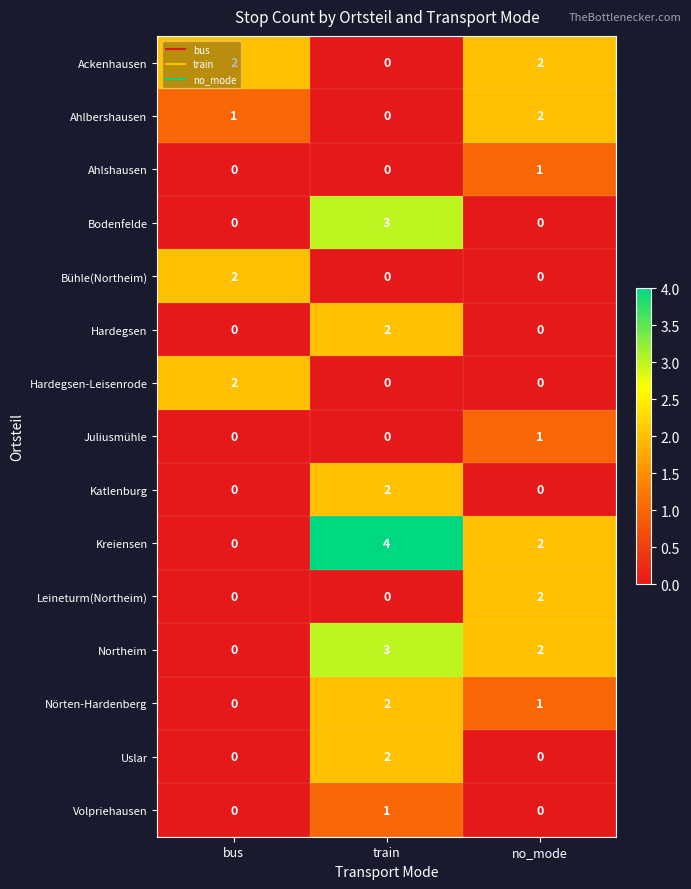

The value of Nörten-Hardenberg at train is 2. True or false?

True